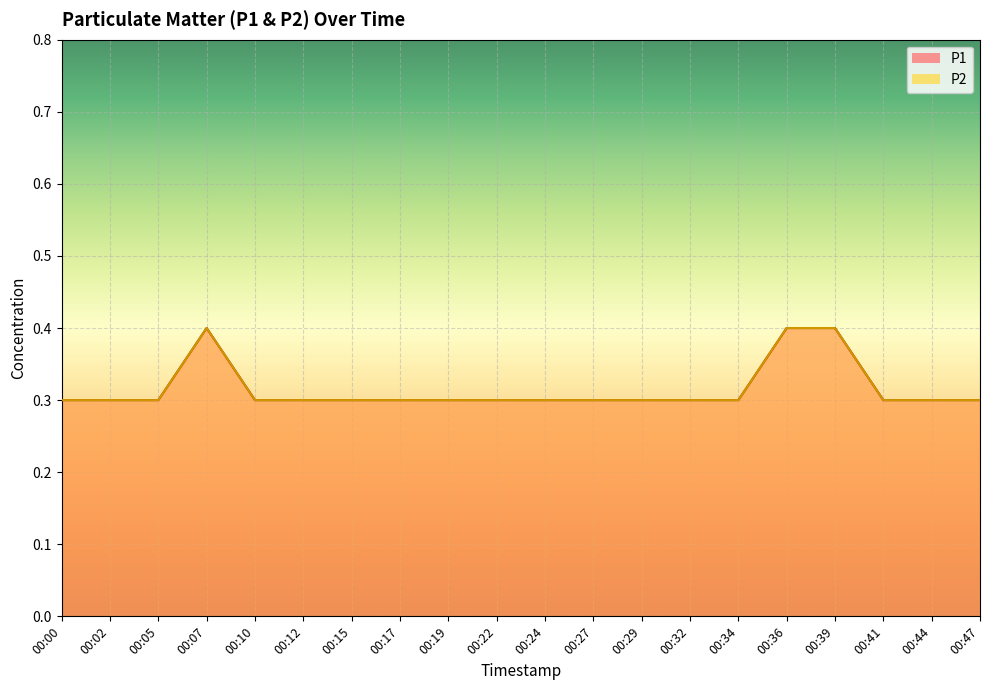

True or false: P1 and P2 cross at least once.

False